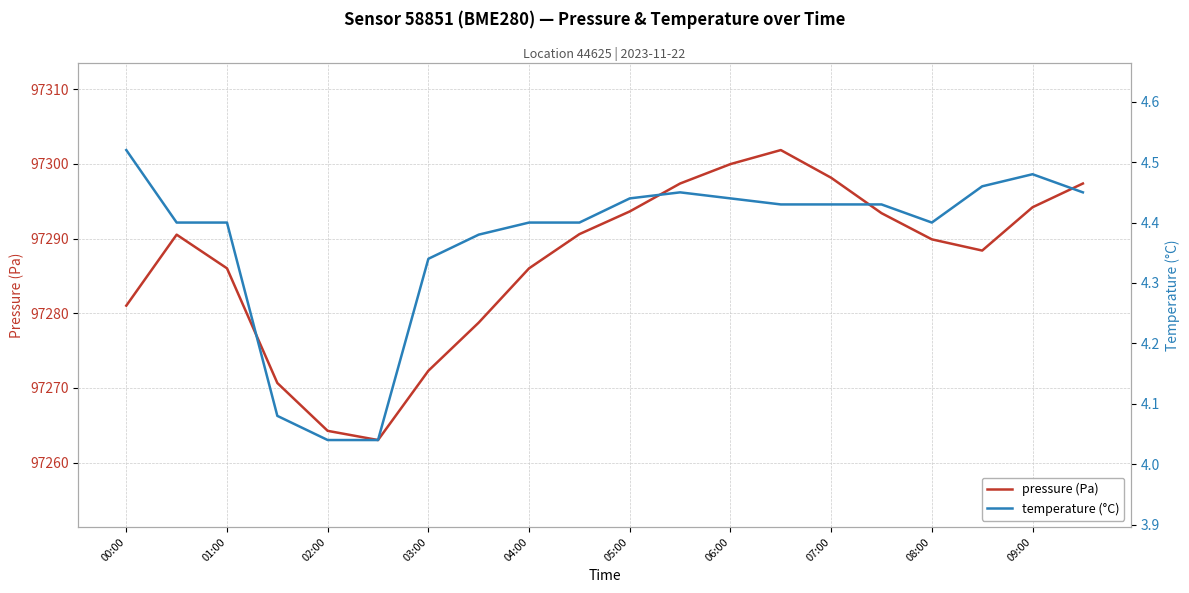

Is it true that temperature (°C) equals 1.9 at 17?

False